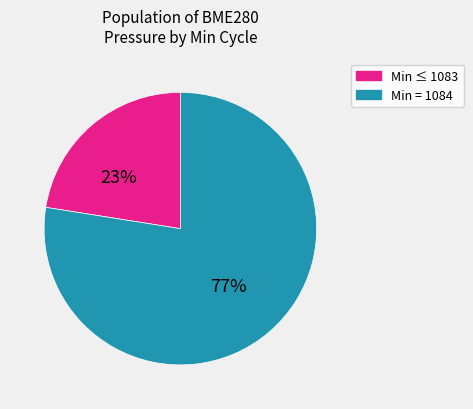

Is there a majority slice in this chart?

Yes